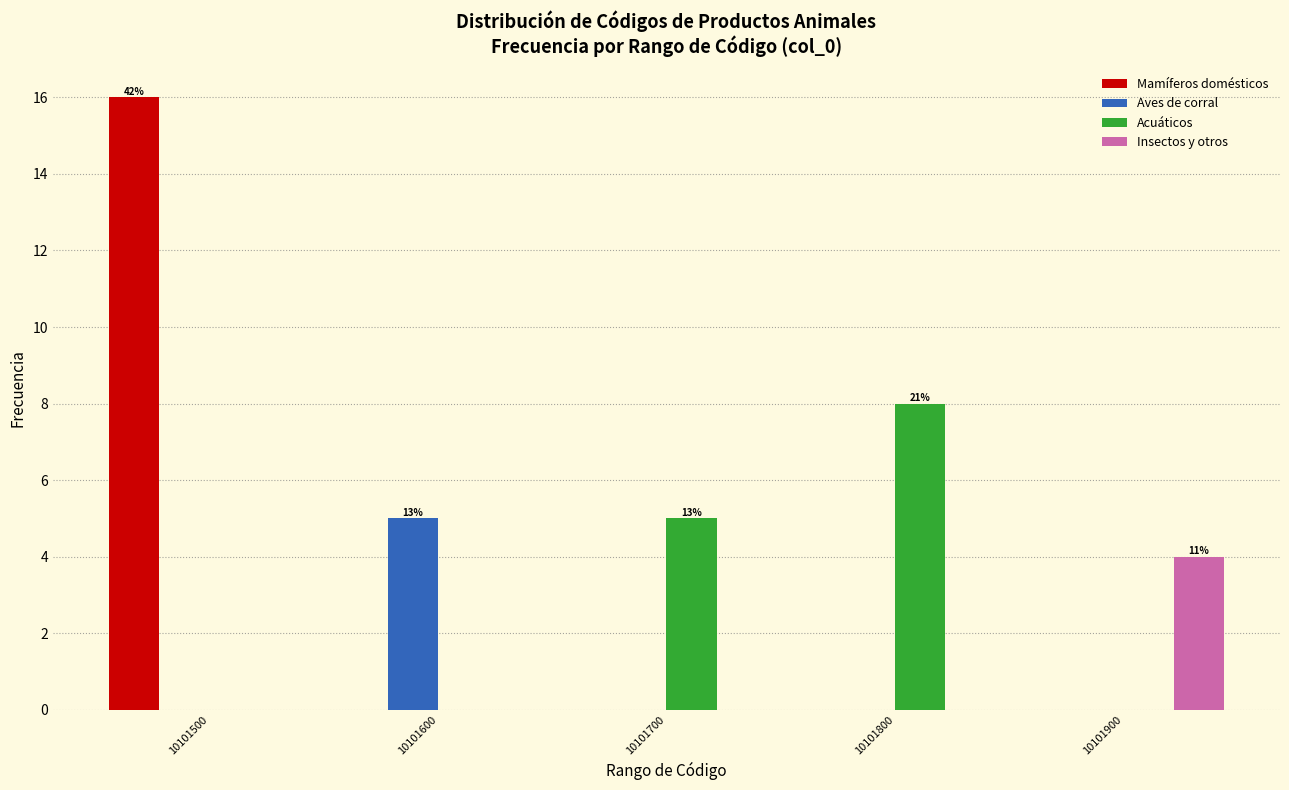

Reading left to right, what are all the values shown in this chart?

Mamíferos domésticos: 10101500=16	10101600=0	10101700=0	10101800=0	10101900=0
Aves de corral: 10101500=0	10101600=5	10101700=0	10101800=0	10101900=0
Acuáticos: 10101500=0	10101600=0	10101700=5	10101800=8	10101900=0
Insectos y otros: 10101500=0	10101600=0	10101700=0	10101800=0	10101900=4